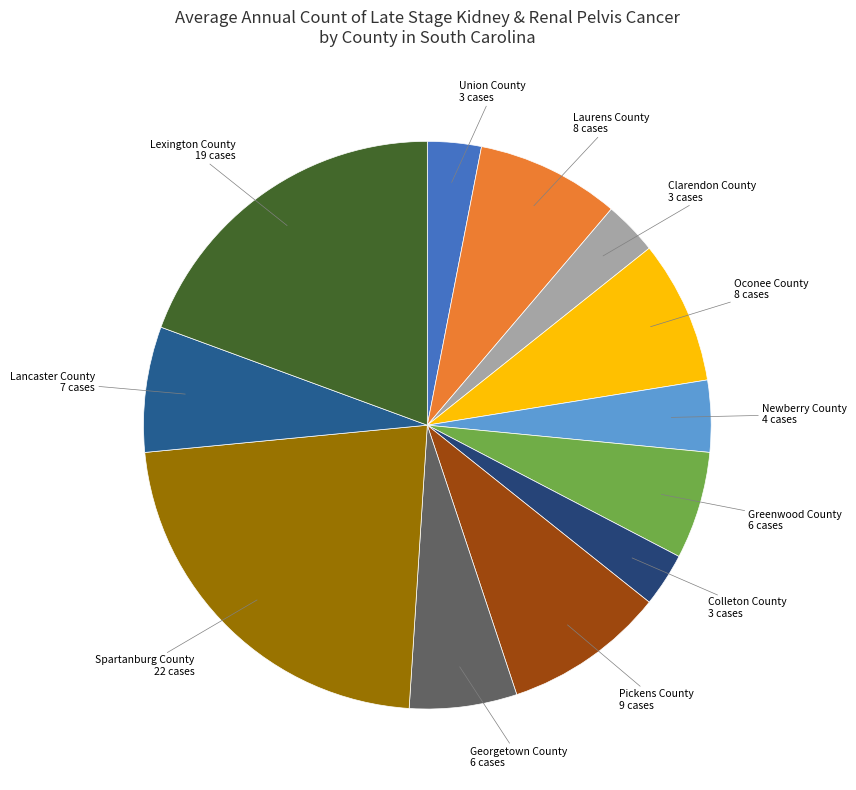

What is the largest slice in the pie chart?

Spartanburg County